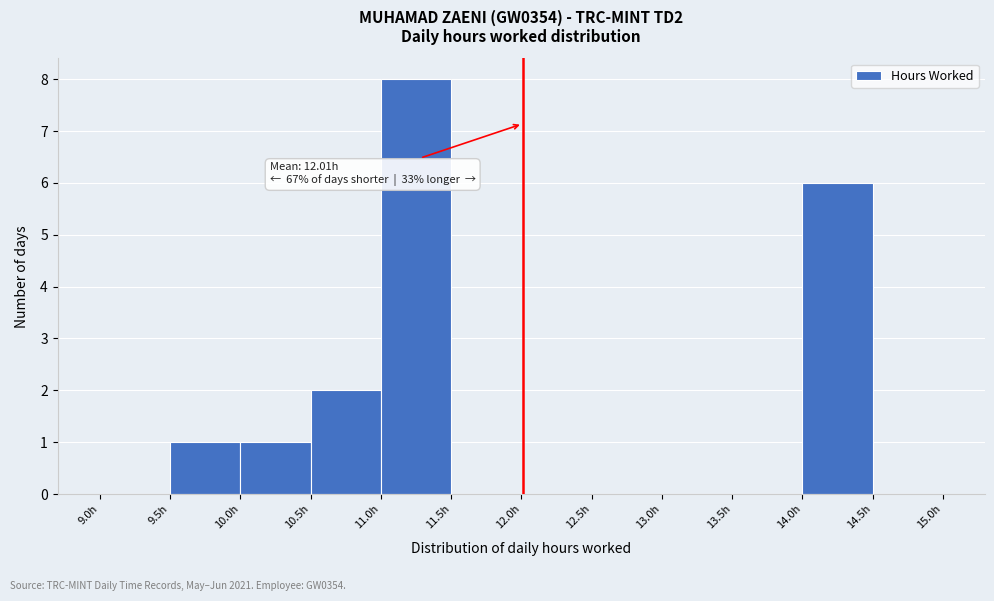

Which range on the x-axis has the tallest bar?

11.0 to 11.5